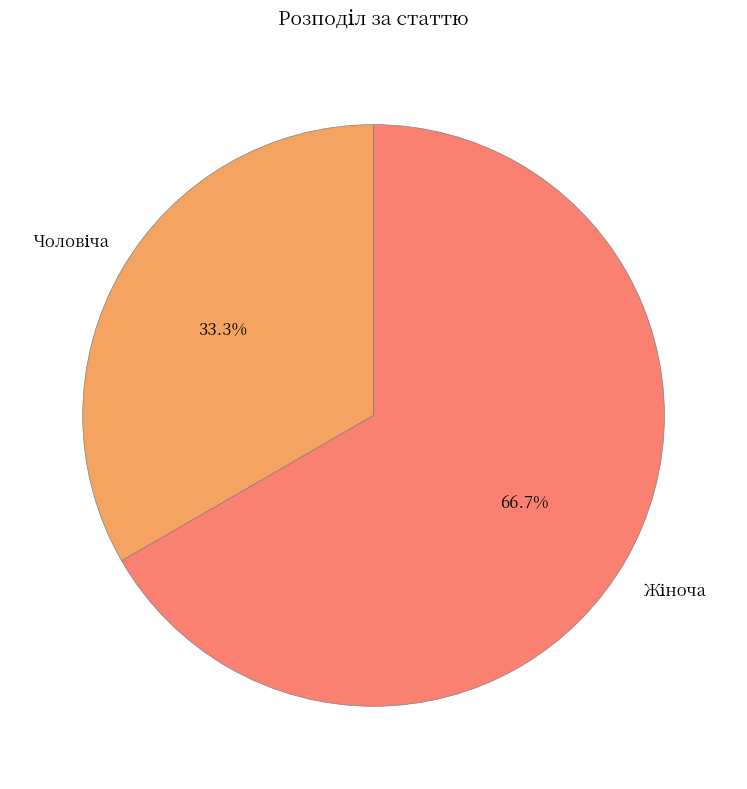

Is there a majority slice in this chart?

Yes